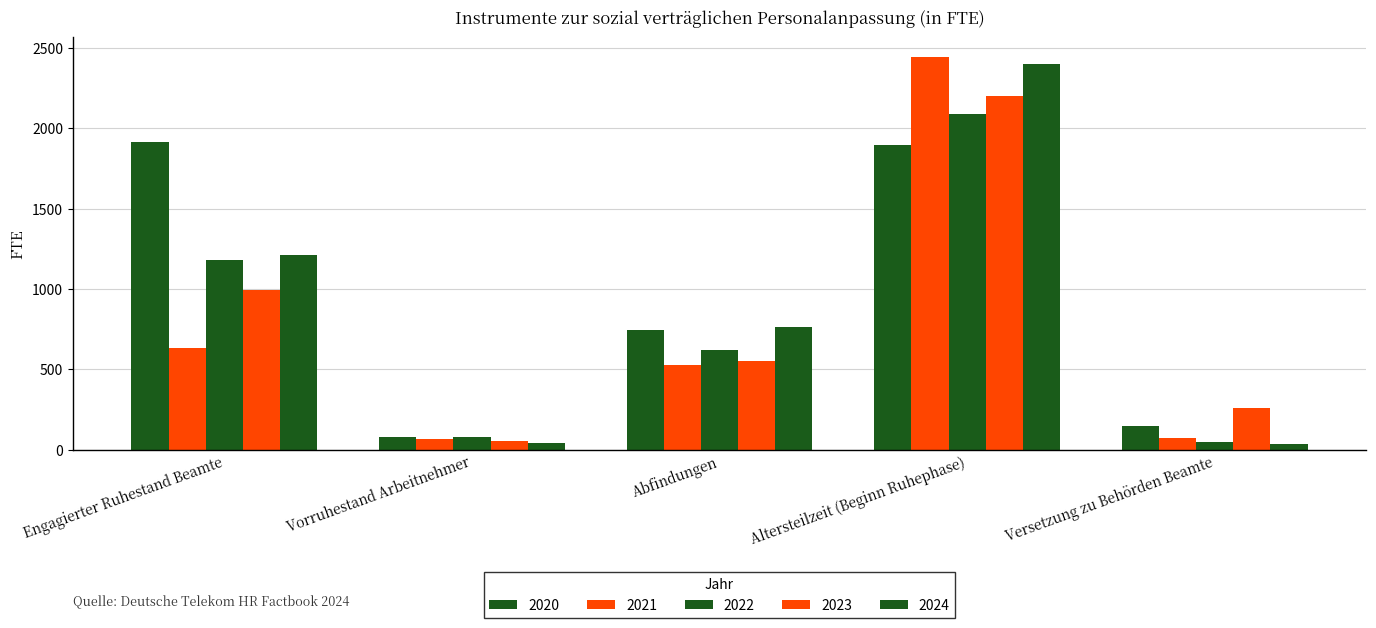

How many values in the 2022 series are below 619?

2